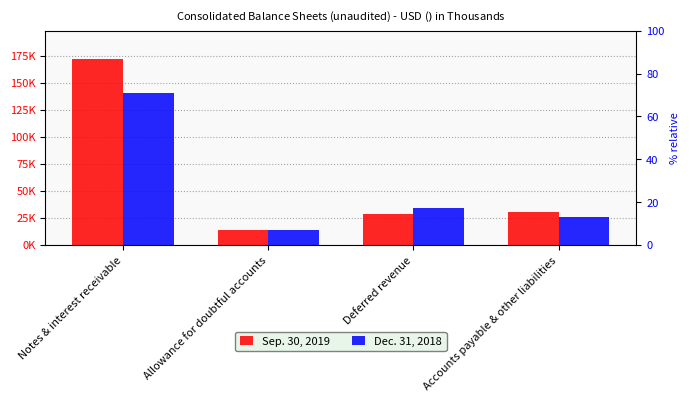

What value does the Sep. 30, 2019 series have at Notes & interest receivable?

172468